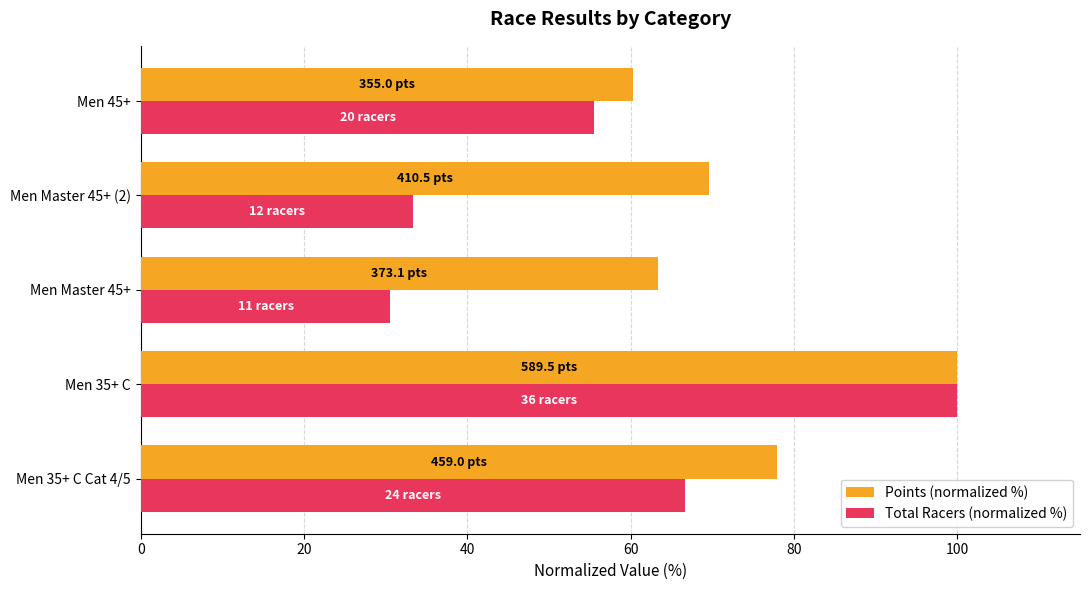

At which category is the sum across all series the highest?

Men 35+ C